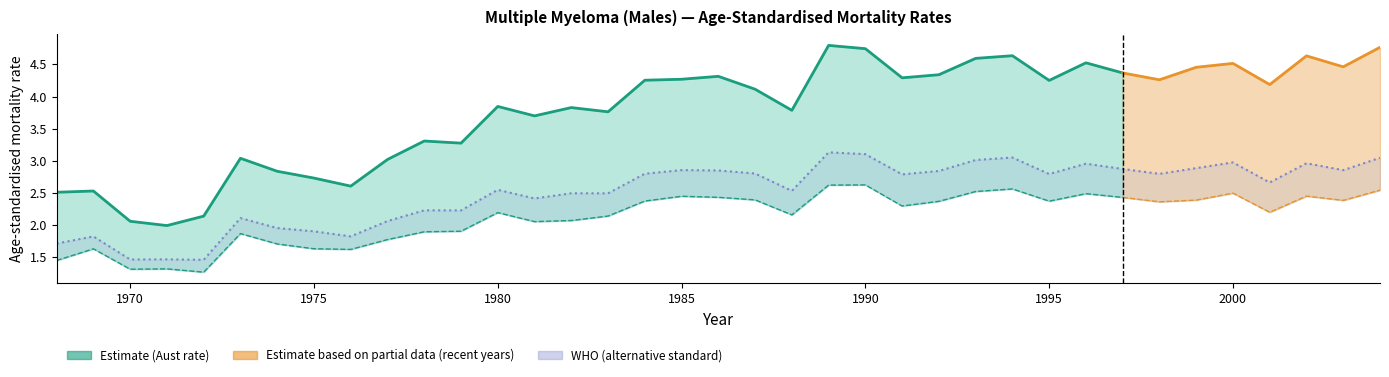

Which series has the largest total across all categories?

Aust (Males)